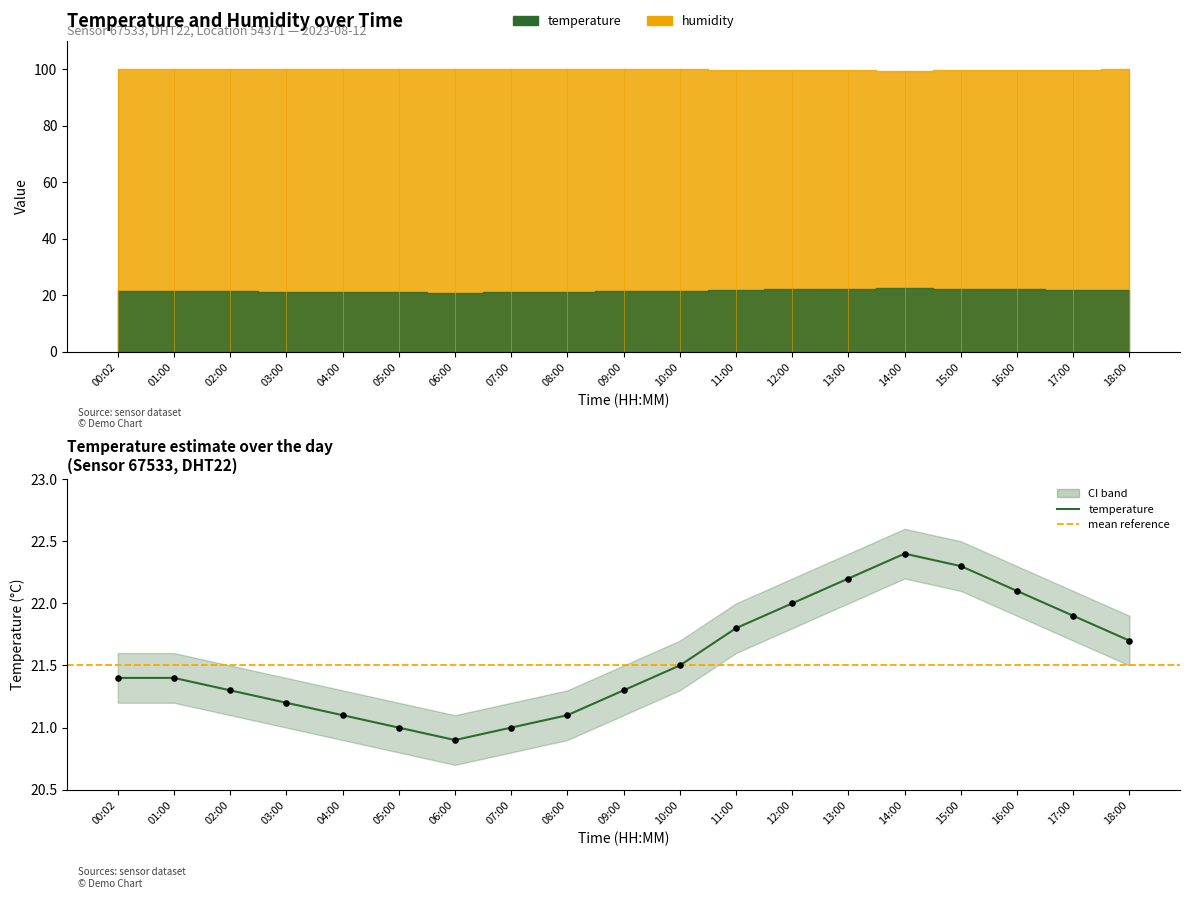

What is the change in value from 08:00 to 16:00?

+1.0